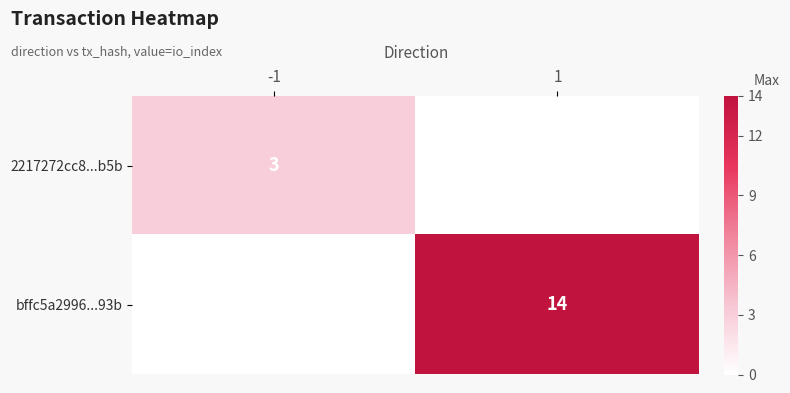

The 2217272cc8...b5b series shows 5 at -1. True or false?

False